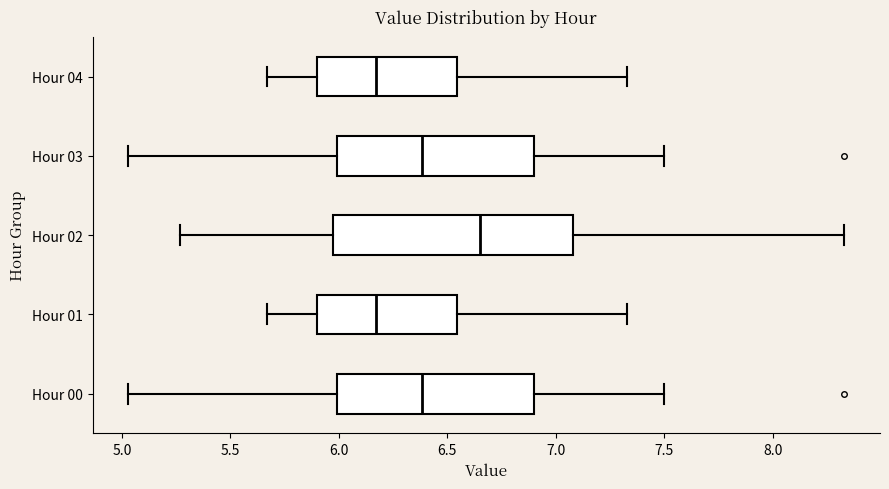

Reading bottom to top, transcribe this box plot: for each box, give where its median line is, the range the box spans, and where its two whiskers end, as read against the x-axis. The values are not printed on the chart, so give them approximately, as read against the axis.

Hour 00: median 6.40, box 6.00 to 6.90, whiskers 5.05 to 7.50
Hour 01: median 6.15, box 5.90 to 6.55, whiskers 5.65 to 7.35
Hour 02: median 6.65, box 6.00 to 7.10, whiskers 5.25 to 8.35
Hour 03: median 6.40, box 6.00 to 6.90, whiskers 5.05 to 7.50
Hour 04: median 6.15, box 5.90 to 6.55, whiskers 5.65 to 7.35